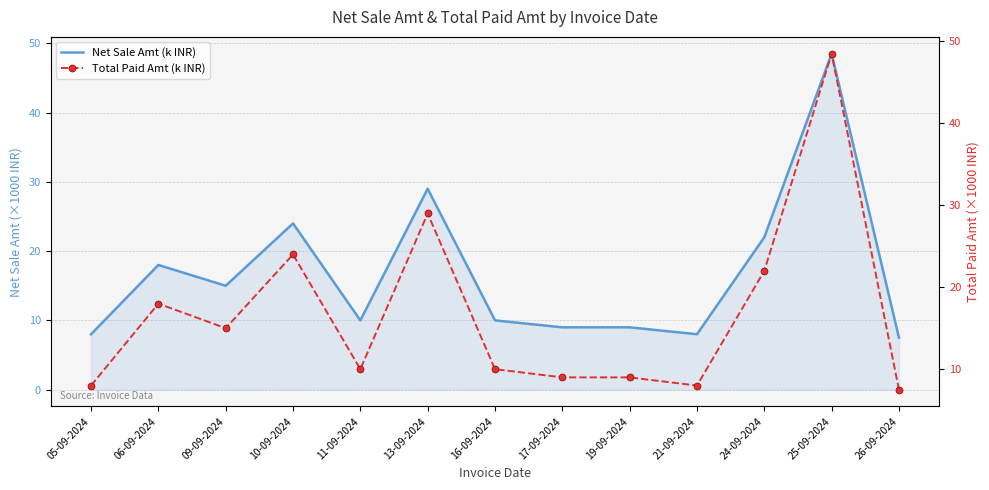

What is the sum of all Net Sale Amt (k INR) values?

218.0